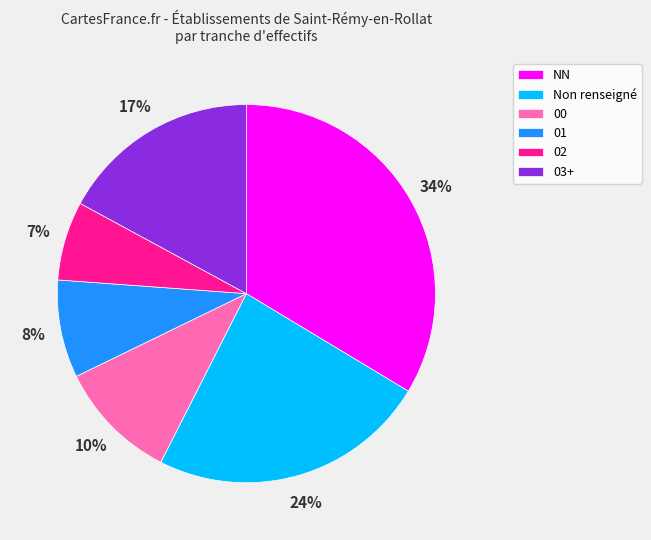

Which has a higher value, 03+ or 01?

03+